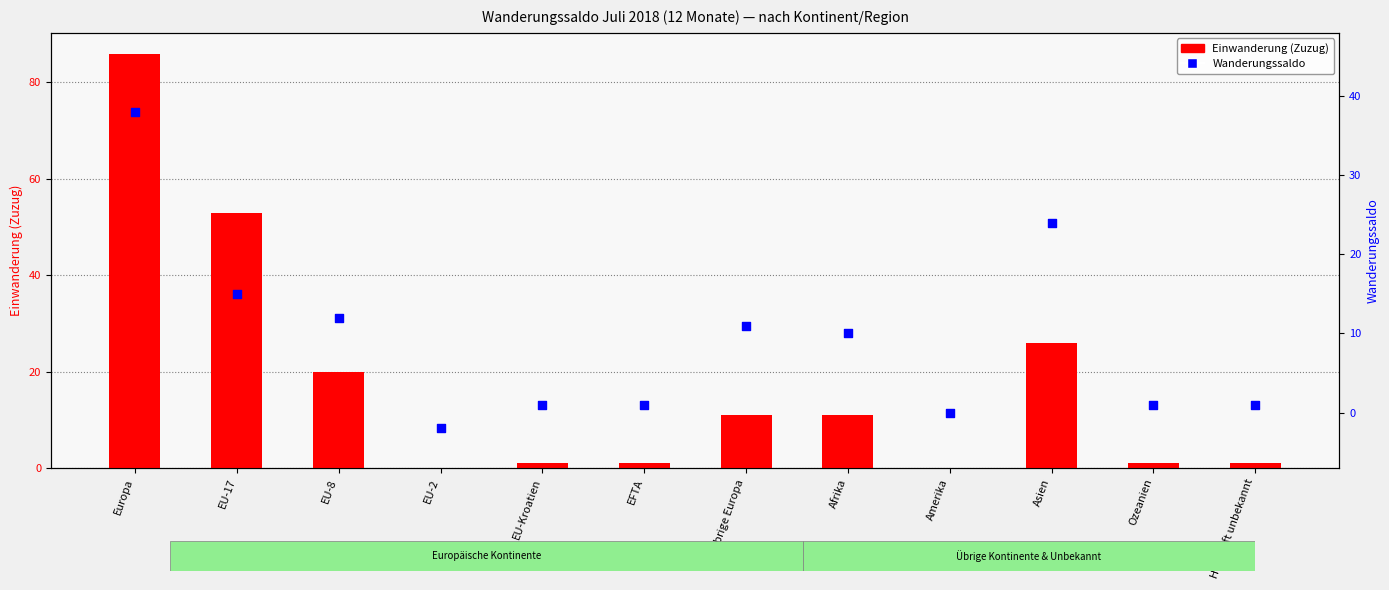

Which series reaches the minimum Y coordinate?

Wanderungssaldo